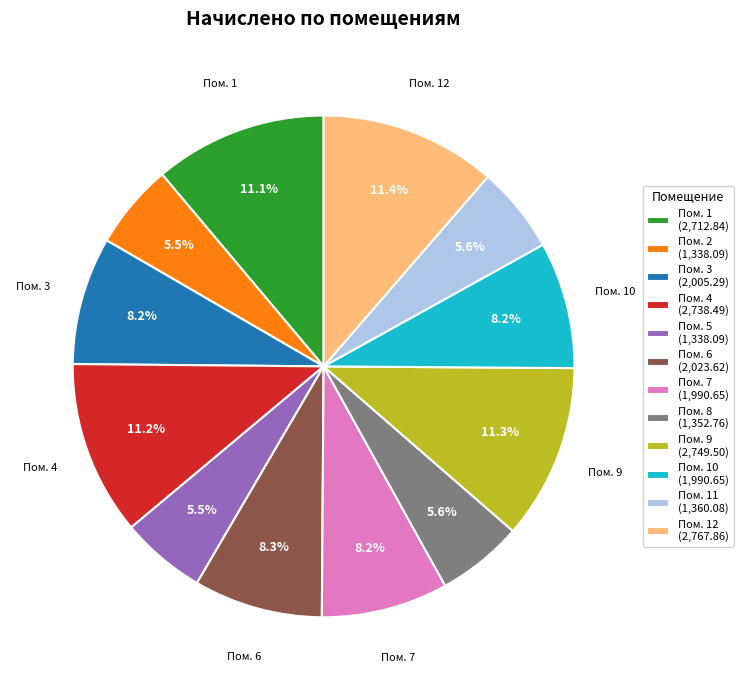

What percentage is NOT represented by Пом. 2 (1,338.09)?

94.5%